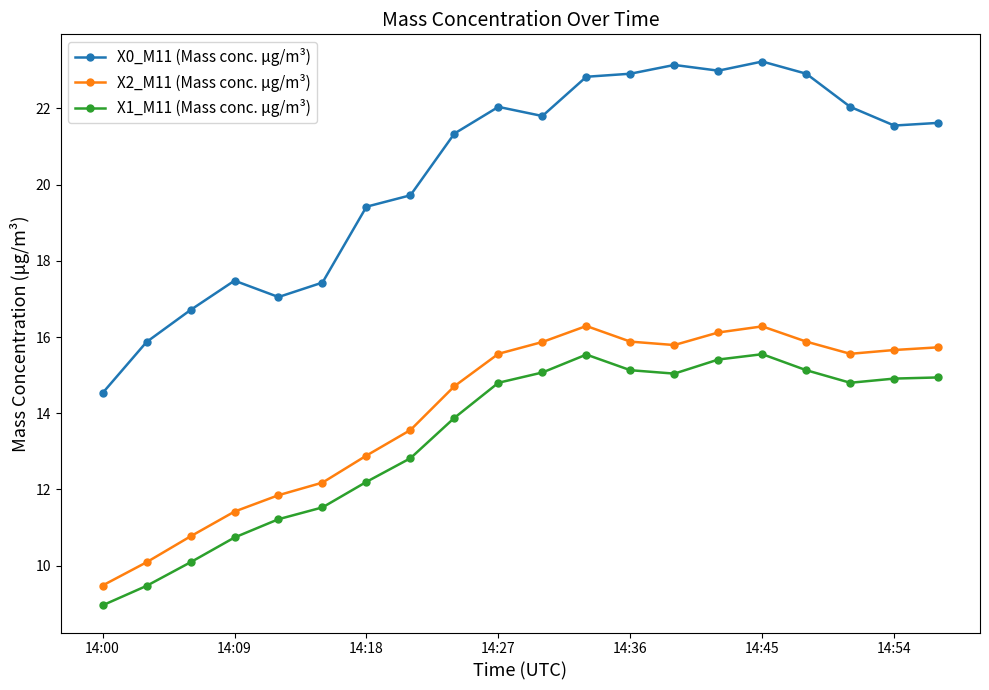

List the series in order of their peak value, lowest first.

X1_M11 (Mass conc. μg/m³), X2_M11 (Mass conc. μg/m³), X0_M11 (Mass conc. μg/m³)